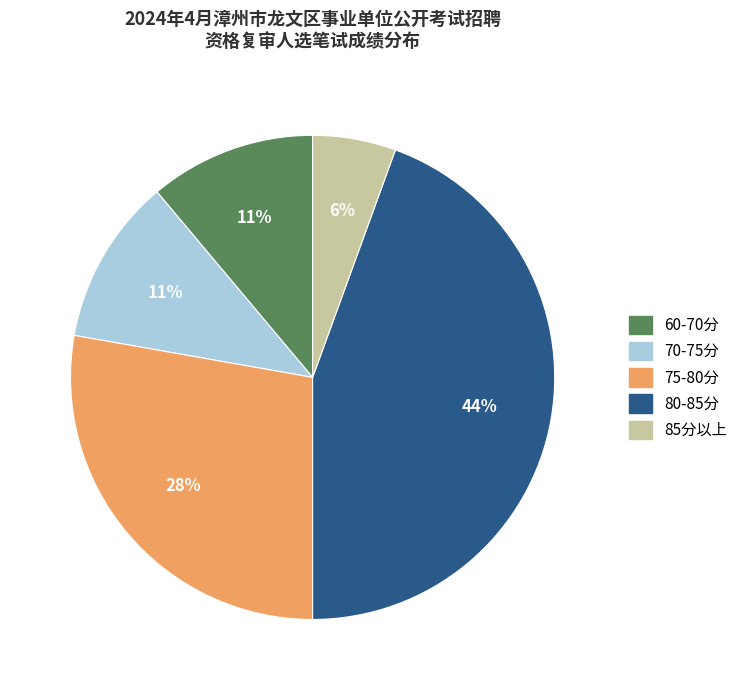

To the nearest percent, what is the average slice percentage?

20%